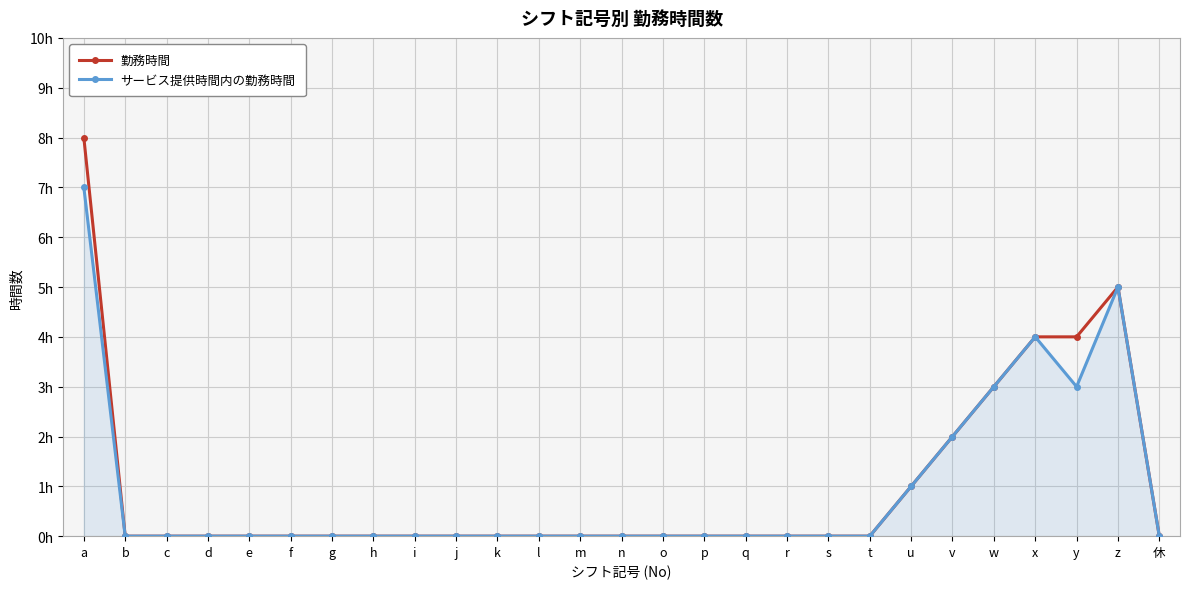

Rank the series by their average value, from lowest to highest.

サービス提供時間内の勤務時間, 勤務時間